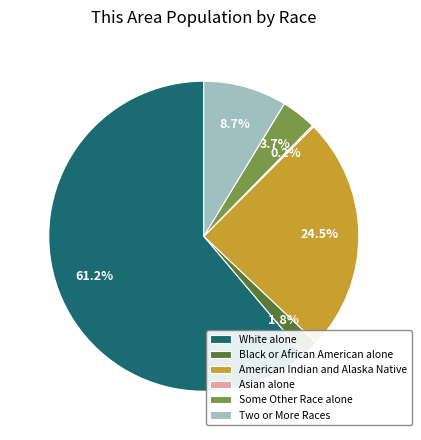

Is the sum of Two or More Races and Some Other Race alone greater than half?

No